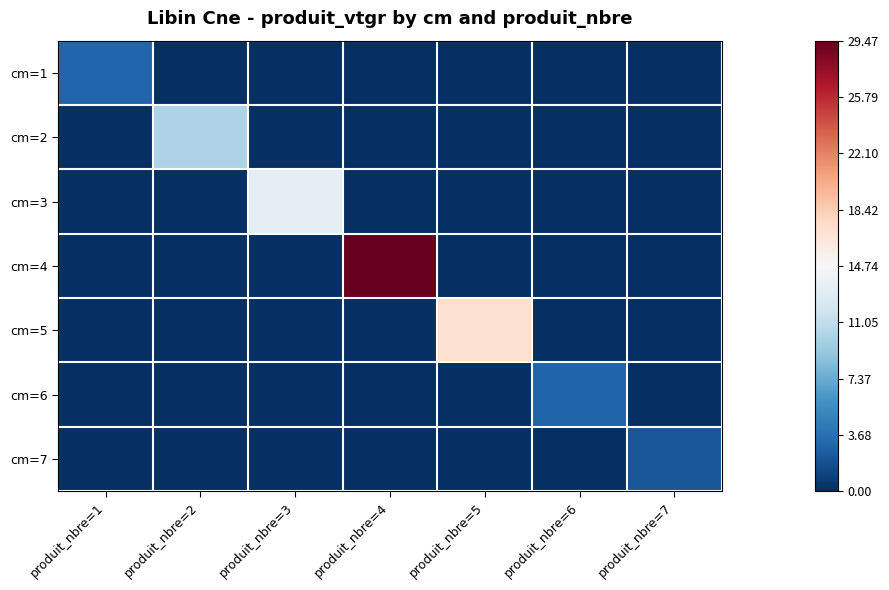

At which category is the sum across all series the highest?

produit_nbre=4